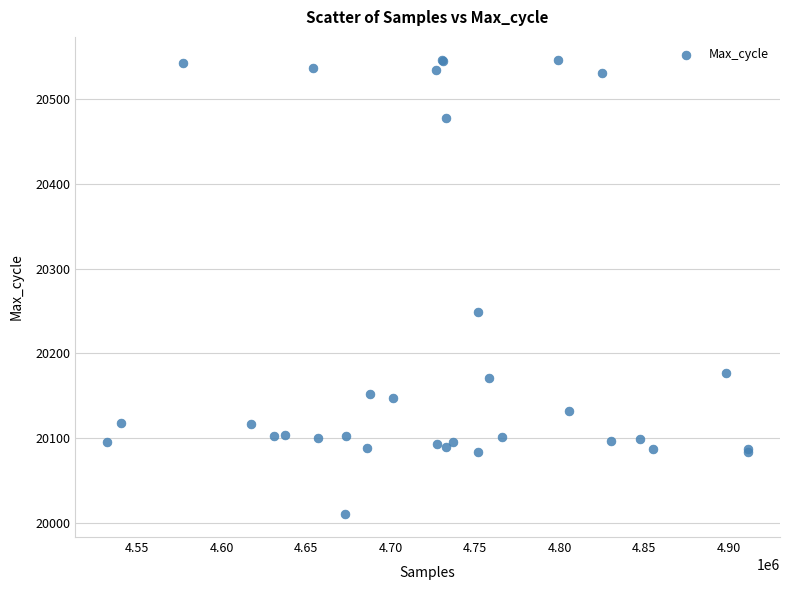

What Y value in the scatter plot is closest to 20278?

20249